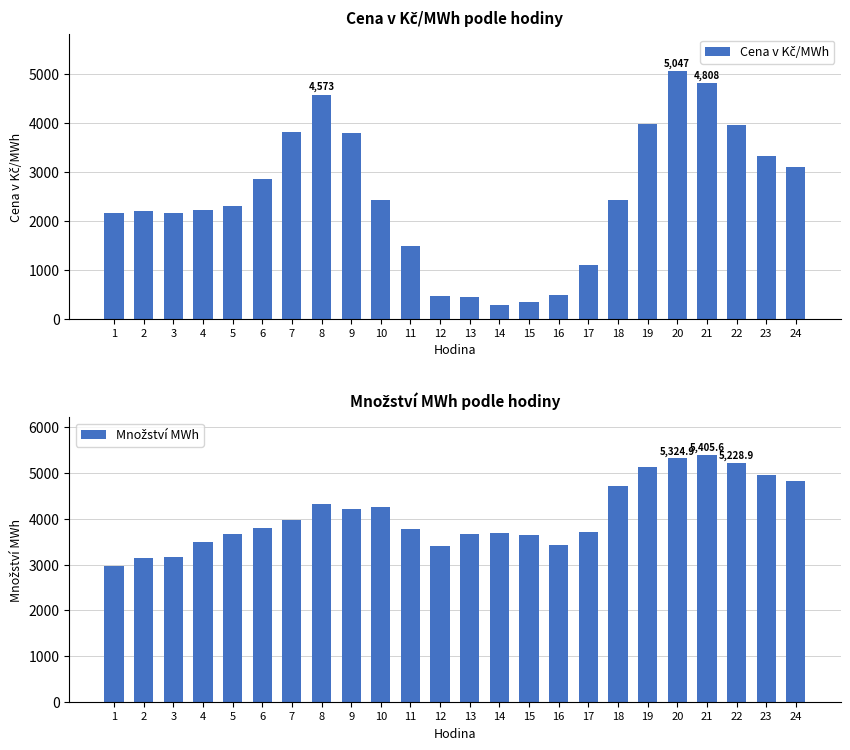

How many values in the Cena v Kč/MWh series are below 2426?

12